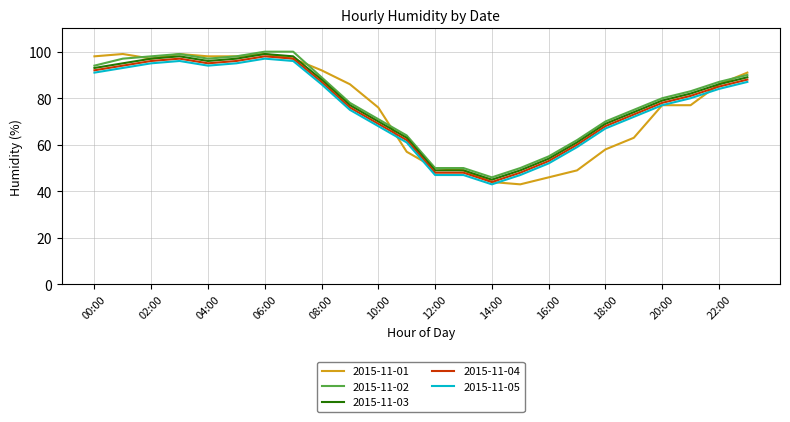

Which series has the widest spread of values?

2015-11-01